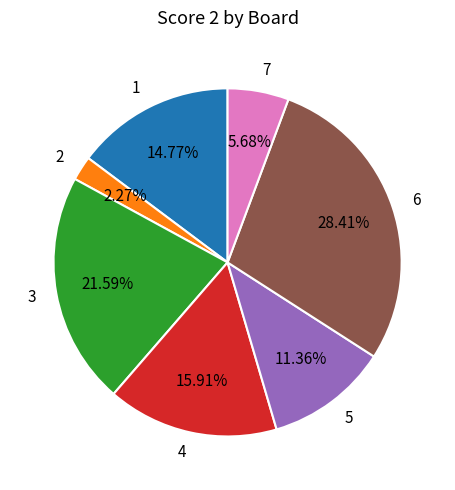

How many slices are in this pie chart?

7